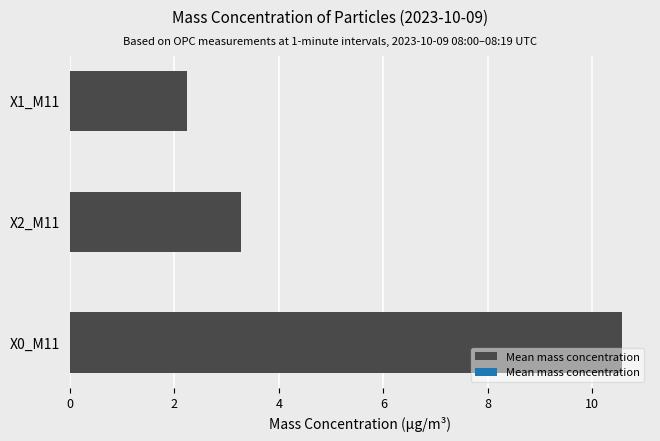

Rank the categories by value from lowest to highest.

X1_M11, X2_M11, X0_M11